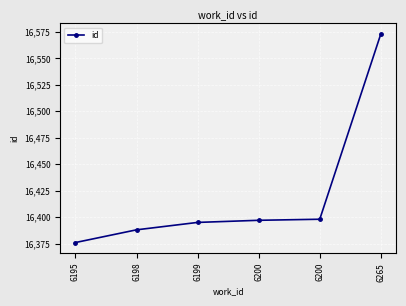

Which label corresponds to the smallest value in the chart?

6195